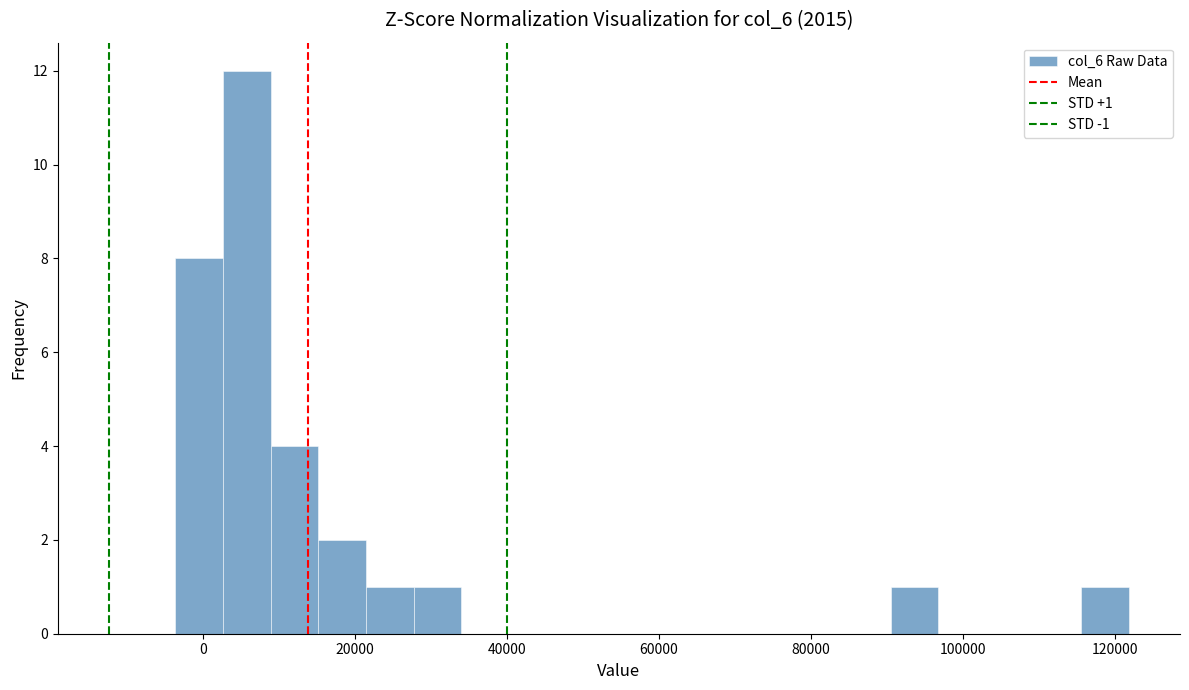

Read against the x-axis, roughly where is the centre of the tallest bar?

6000